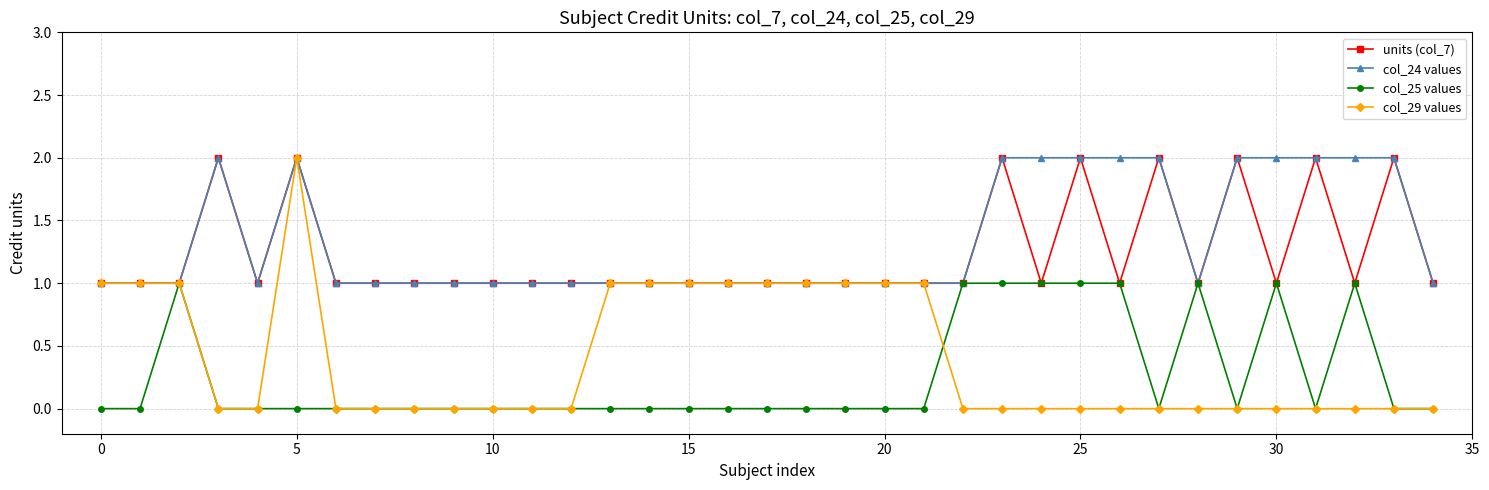

At how many categories does at least one series exceed 0?

35